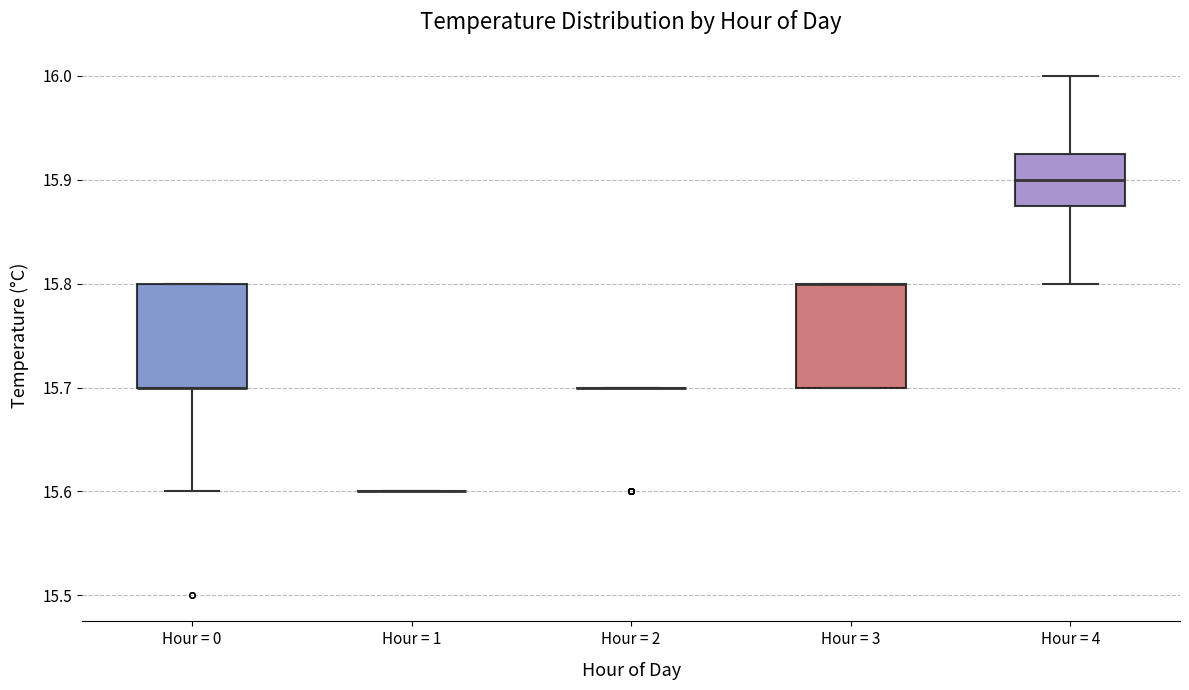

Reading left to right, transcribe this box plot: for each box, give where its median line is, the range the box spans, and where its two whiskers end, as read against the y-axis. The values are not printed on the chart, so give them approximately, as read against the axis.

Hour = 0: median 15.70 (drawn on the box's lower edge), box 15.70 to 15.80, whiskers 15.60 to 15.80
Hour = 1: box collapsed to a line at 15.60, whiskers 15.60 to 15.60
Hour = 2: box collapsed to a line at 15.70, whiskers 15.70 to 15.70
Hour = 3: median 15.80 (drawn on the box's upper edge), box 15.70 to 15.80, whiskers 15.70 to 15.80
Hour = 4: median 15.90, box 15.88 to 15.93, whiskers 15.80 to 16.00